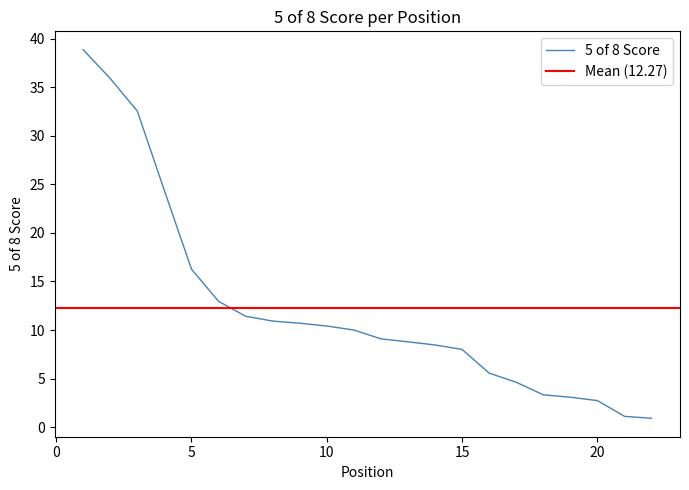

The chart shows a value of 4.3 at 20. True or false?

False